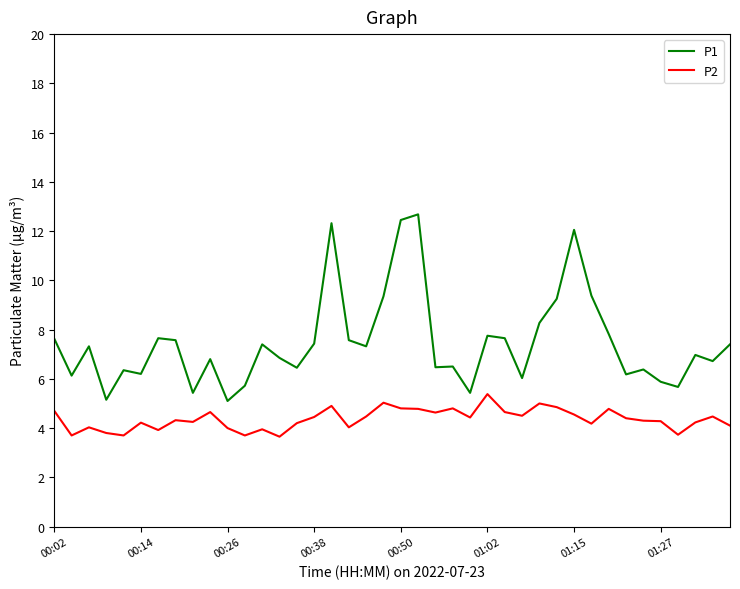

List the series in order of their overall mean, highest first.

P1, P2